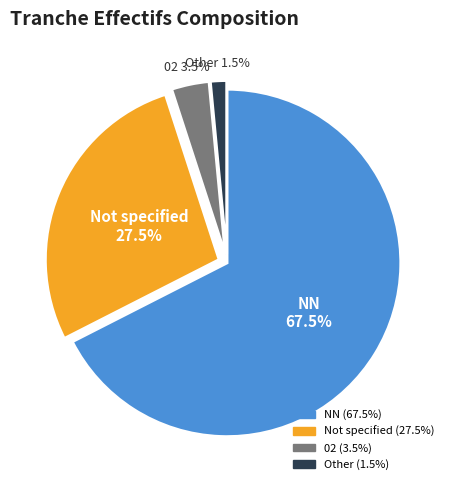

Is there any slice that represents more than half of the pie?

Yes